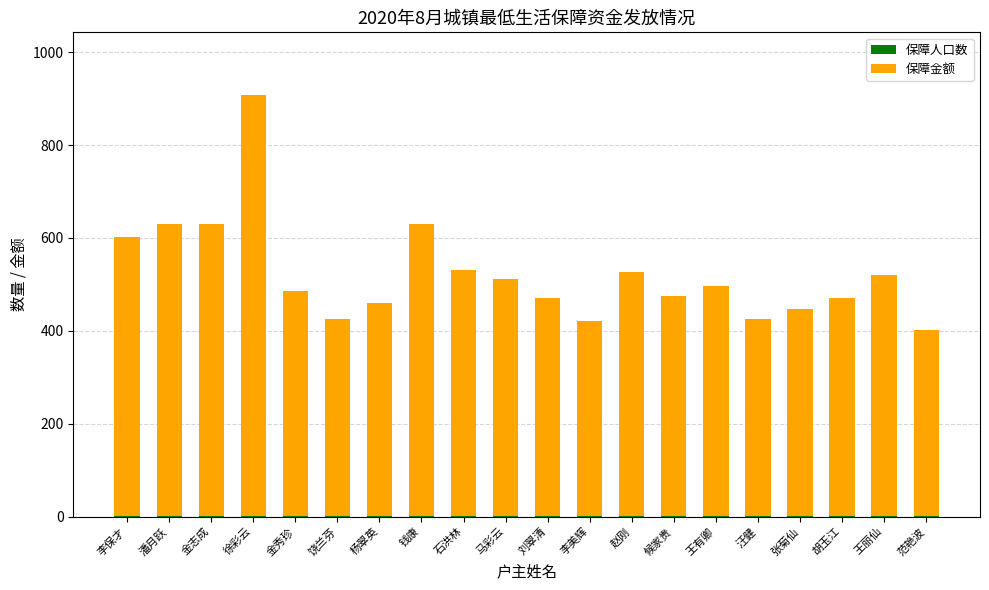

At which category is the sum across all series the highest?

徐彩云